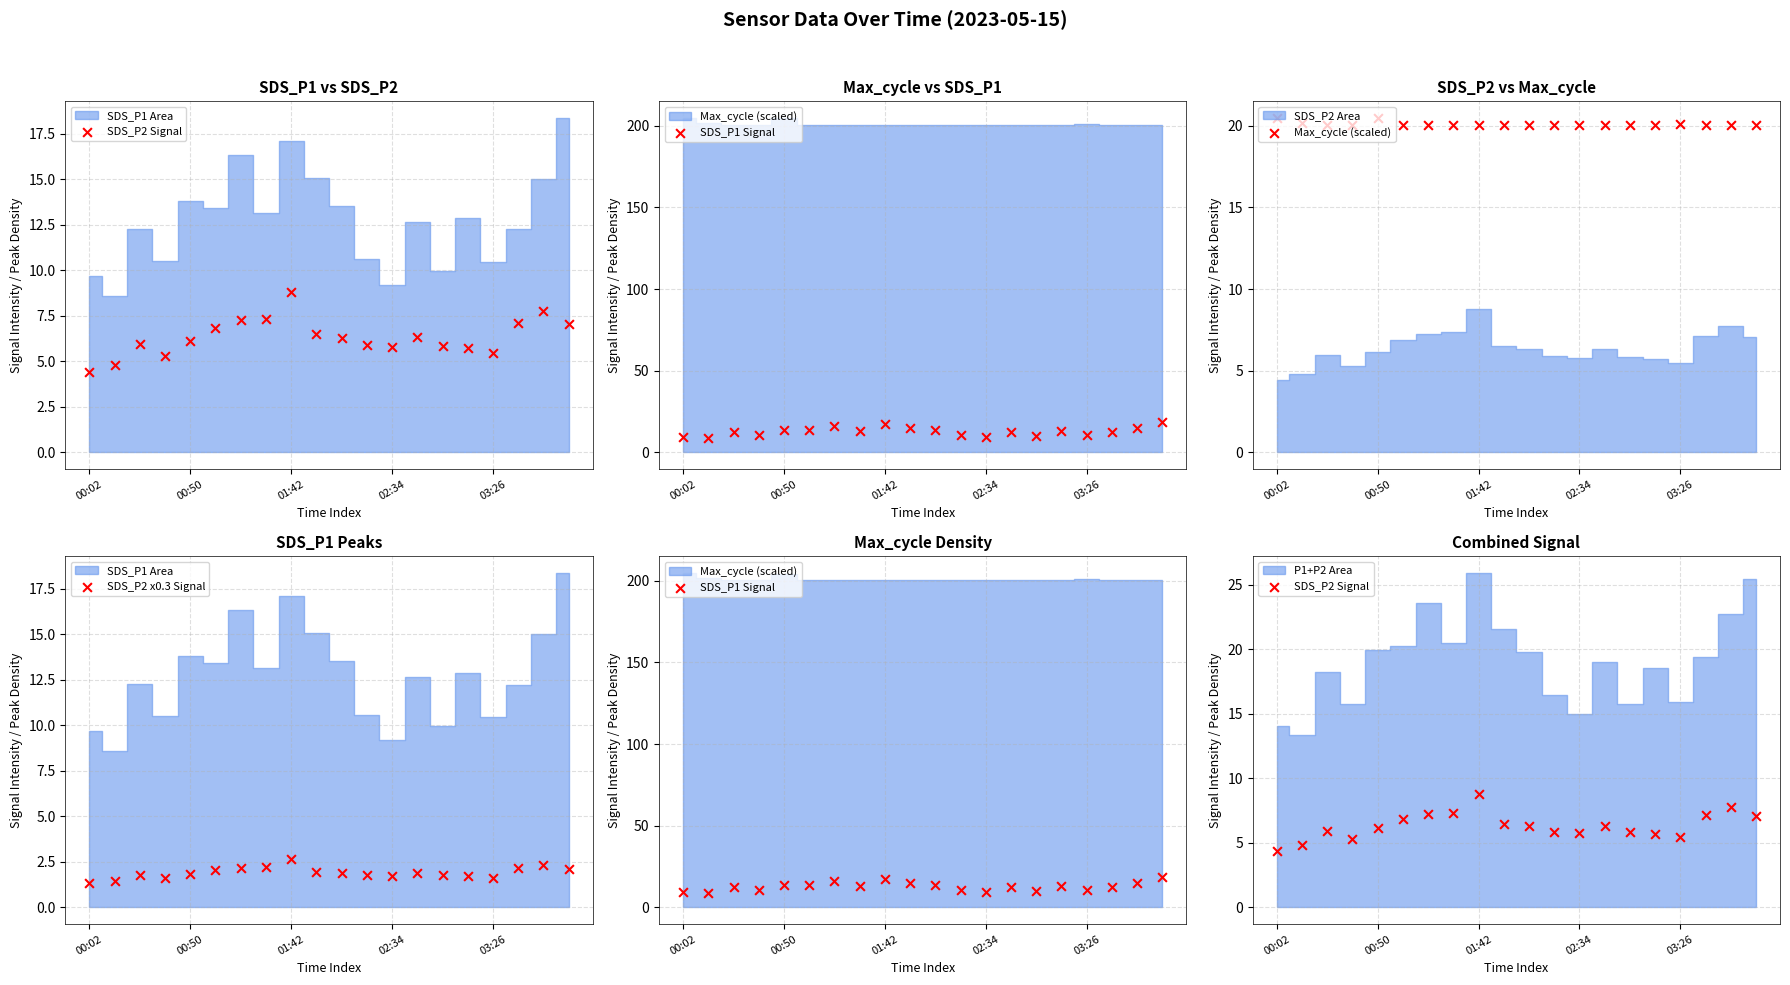

Which series has the largest total across all categories?

Max_cycle (scaled)